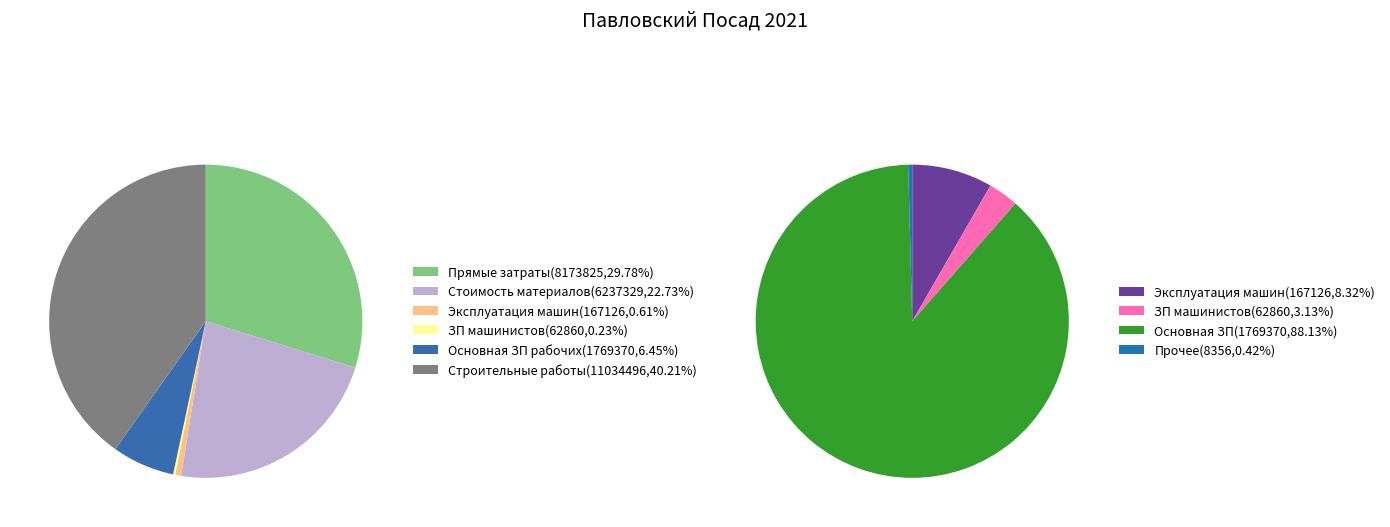

The Стоимость материалов slice represents 23% of the pie. True or false?

True